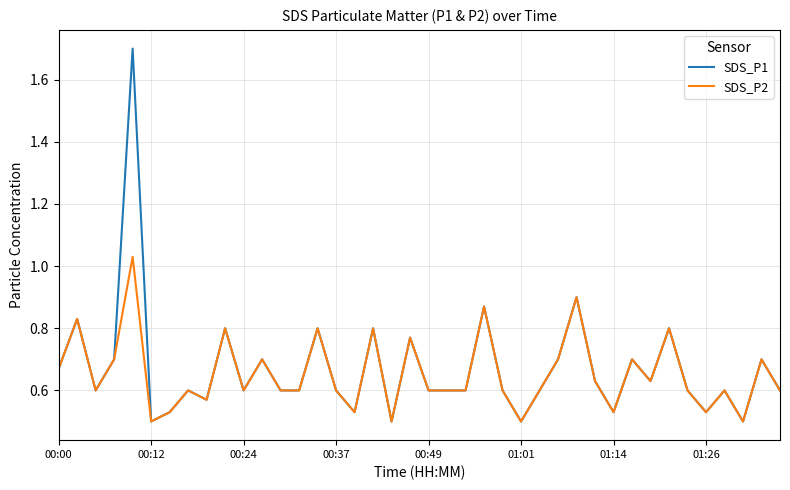

Which series has the largest range (max minus min)?

SDS_P1